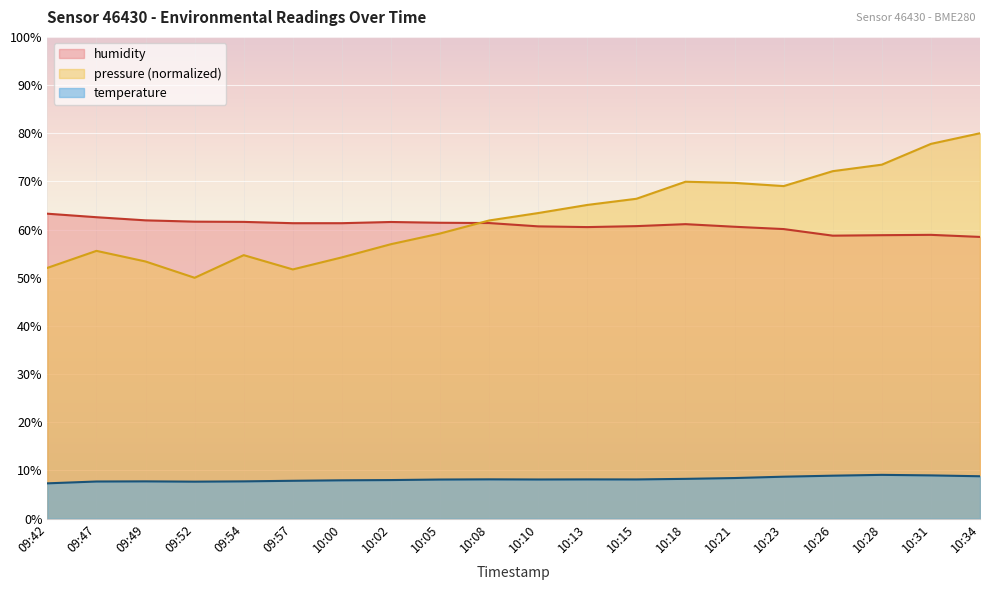

Reading left to right, what are all the values shown in this chart?

temperature: 09:42=7.3	09:47=7.7	09:49=7.7	09:52=7.7	09:54=7.7	09:57=7.9	10:00=8.0	10:02=8.0	10:05=8.1	10:08=8.2	10:10=8.1	10:13=8.2	10:15=8.1	10:18=8.3	10:21=8.4	10:23=8.7	10:26=8.9	10:28=9.1	10:31=9.0	10:34=8.8
humidity: 09:42=63.3	09:47=62.6	09:49=61.9	09:52=61.6	09:54=61.6	09:57=61.3	10:00=61.3	10:02=61.6	10:05=61.4	10:08=61.4	10:10=60.7	10:13=60.5	10:15=60.7	10:18=61.1	10:21=60.6	10:23=60.1	10:26=58.7	10:28=58.8	10:31=58.9	10:34=58.5
pressure_norm: 09:42=52.1	09:47=55.6	09:49=53.4	09:52=50.0	09:54=54.7	09:57=51.7	10:00=54.2	10:02=57.0	10:05=59.2	10:08=61.9	10:10=63.4	10:13=65.1	10:15=66.4	10:18=69.9	10:21=69.7	10:23=69.0	10:26=72.1	10:28=73.5	10:31=77.8	10:34=80.0